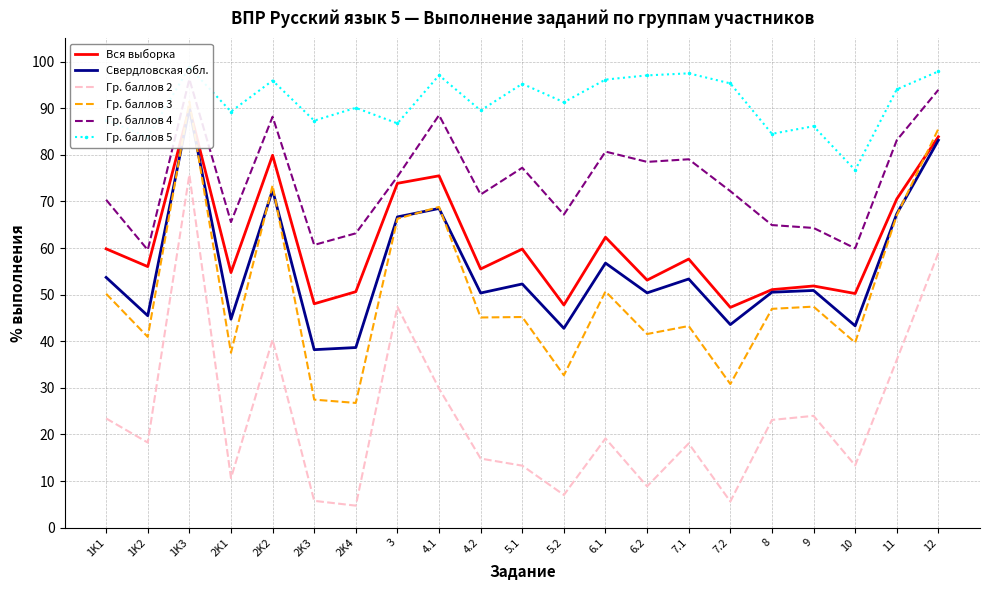

What is the total value across all series at 2K1?

302.5